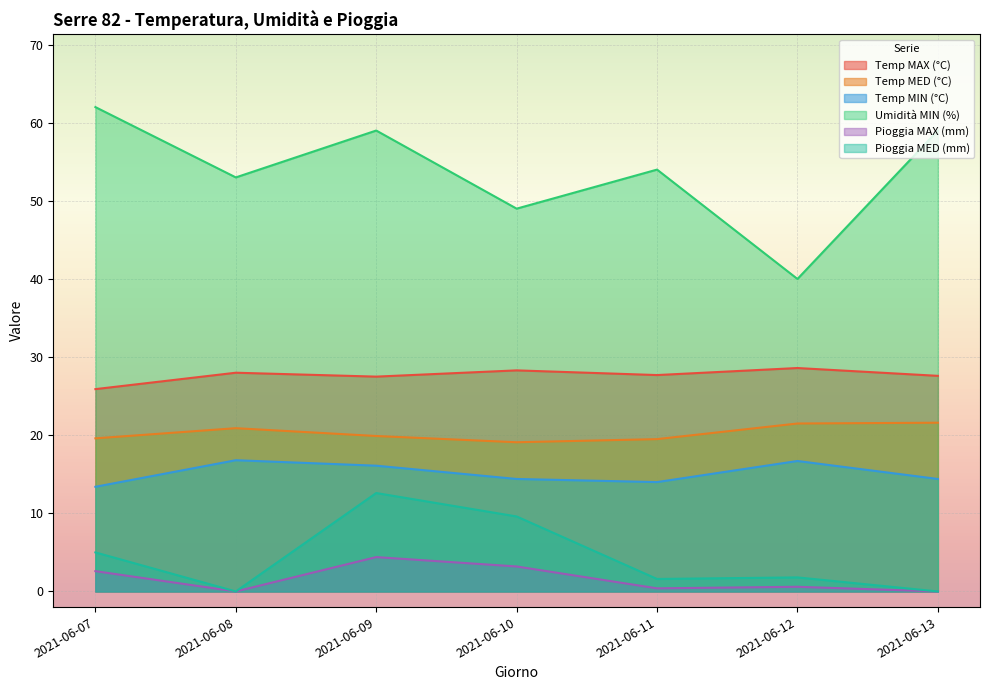

What is the total value across all series at 2021-06-11?

117.2